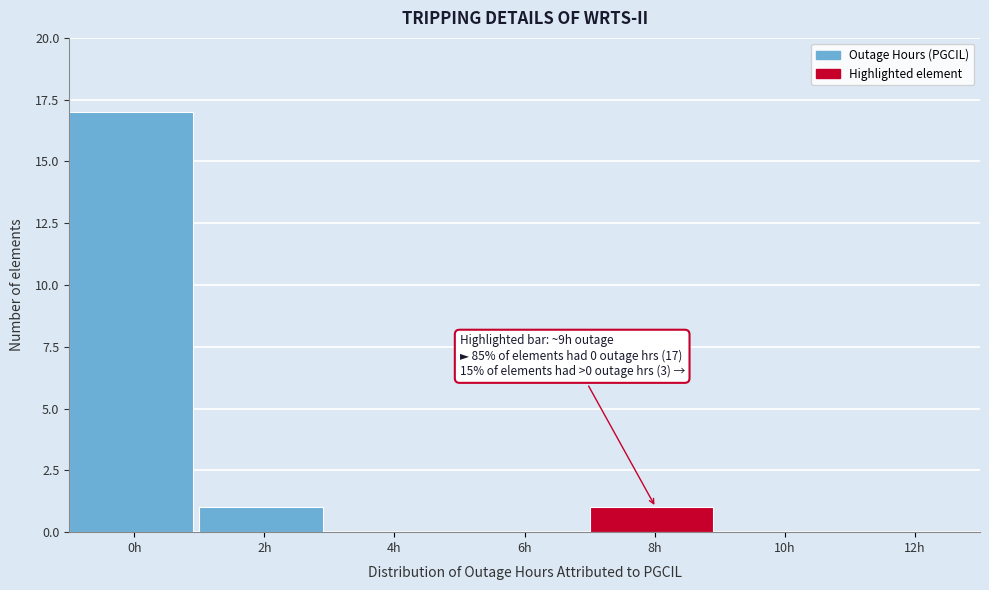

Reading left to right, what are all the values shown in this chart?

0h=17	2h=1	4h=0	6h=0	8h=1	10h=0	12h=0